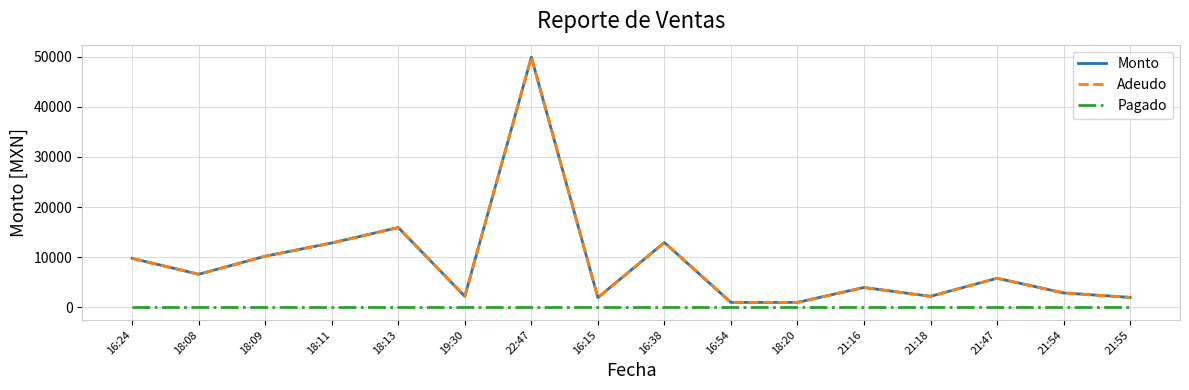

At which category is the sum across all series the highest?

22:47